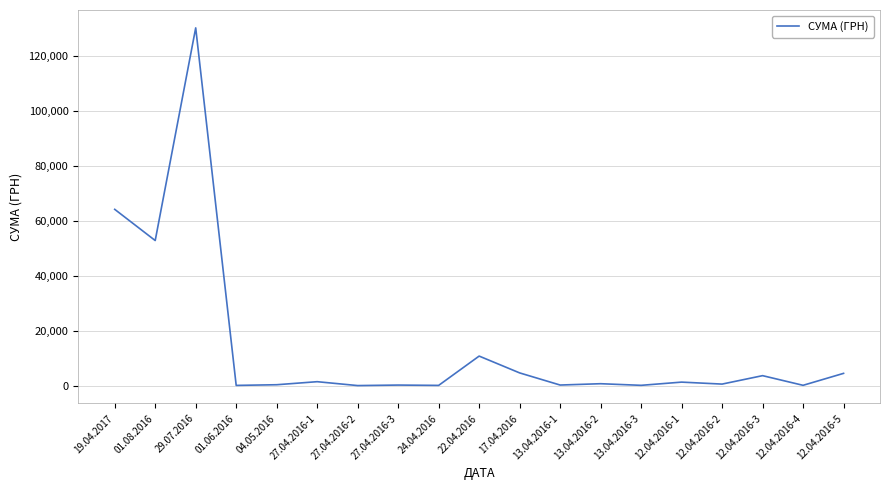

At which category does the data reach its first local peak?

29.07.2016